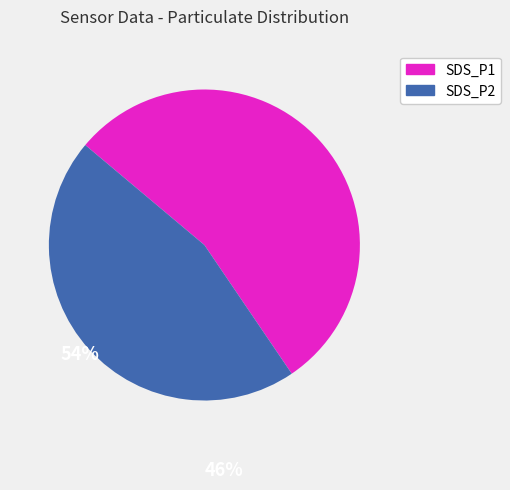

True or false: SDS_P2 accounts for 46% of the total.

True